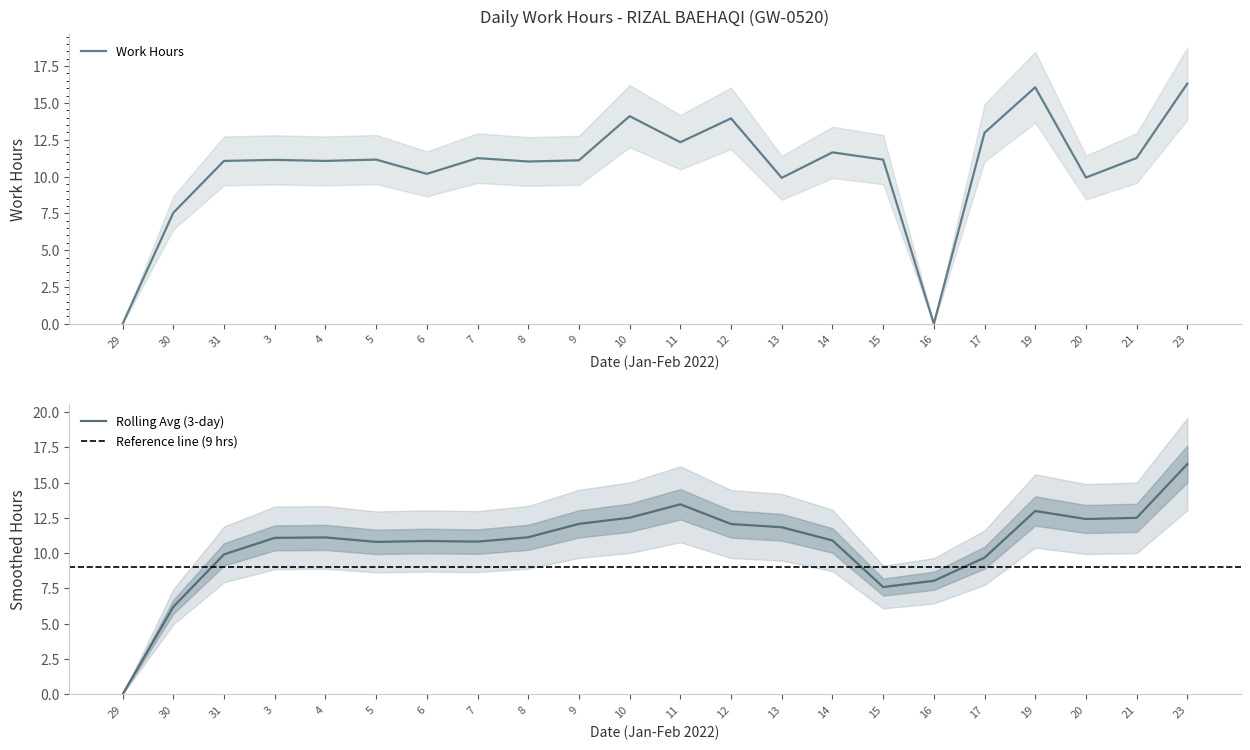

Is this an area chart (filled region under the line)?

No